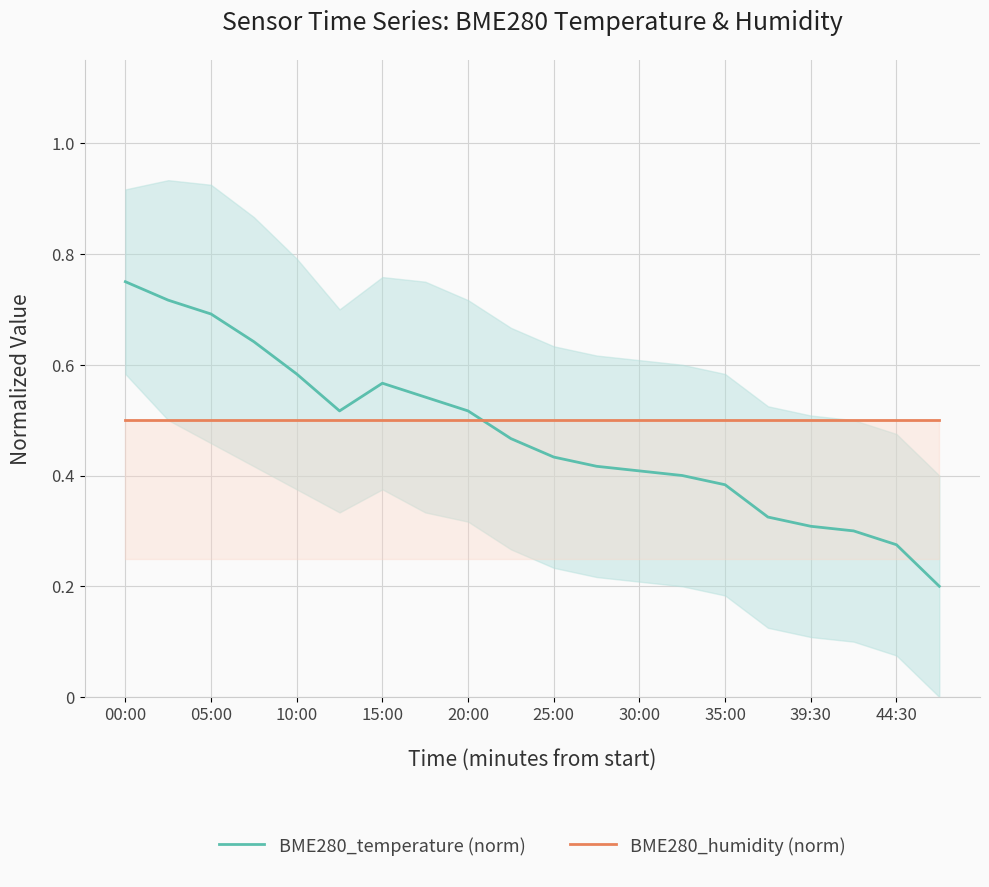

True or false: BME280_temperature (norm) and BME280_humidity (norm) intersect in this chart.

True